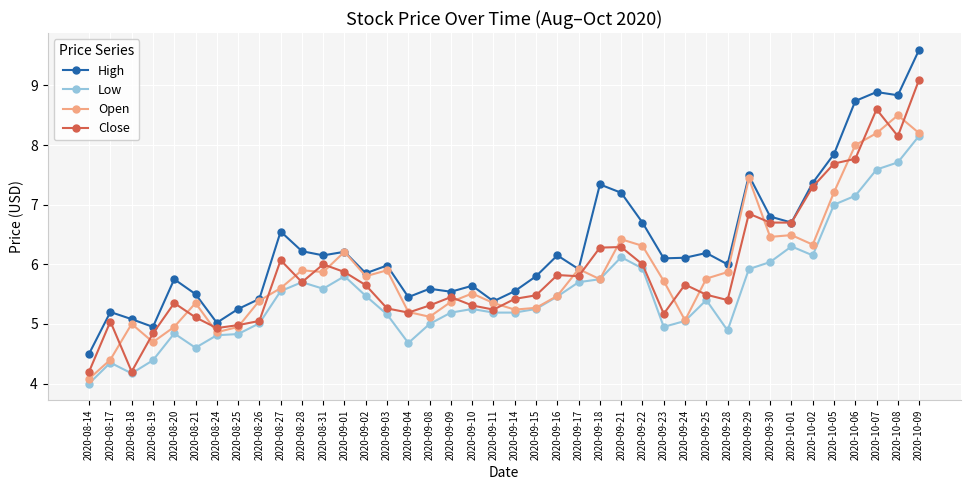

At which category is the sum across all series the highest?

2020-10-09